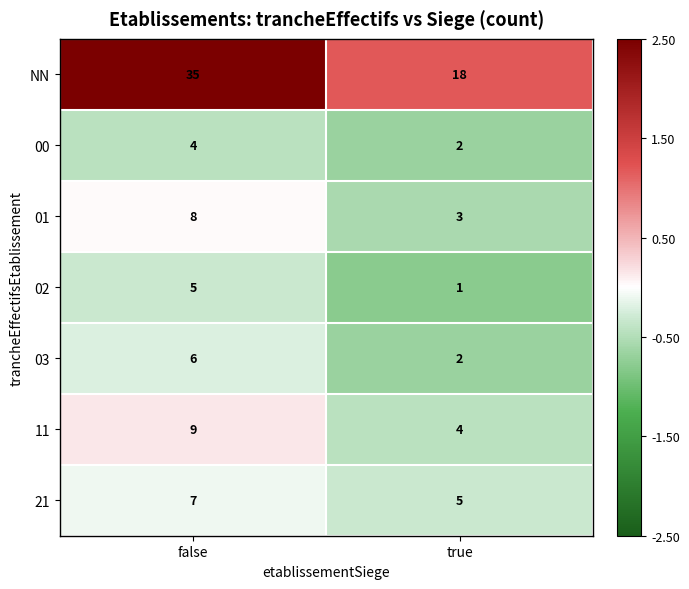

The value of 01 at true is 3. True or false?

True